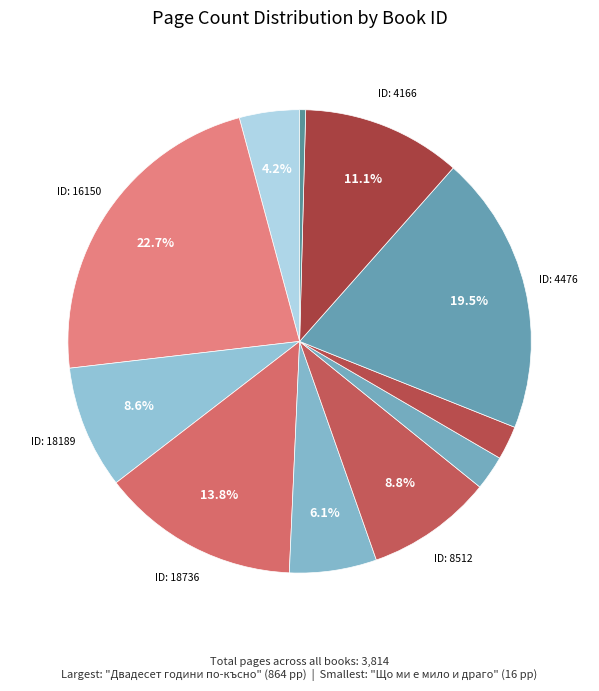

How many slices are in this pie chart?

11